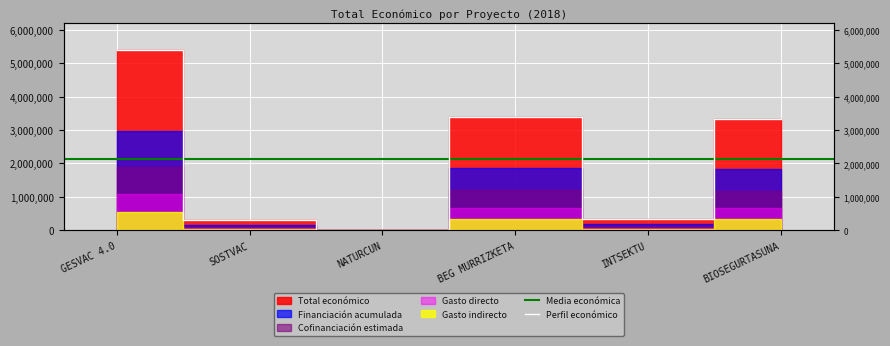

What is the smallest value displayed?

19478